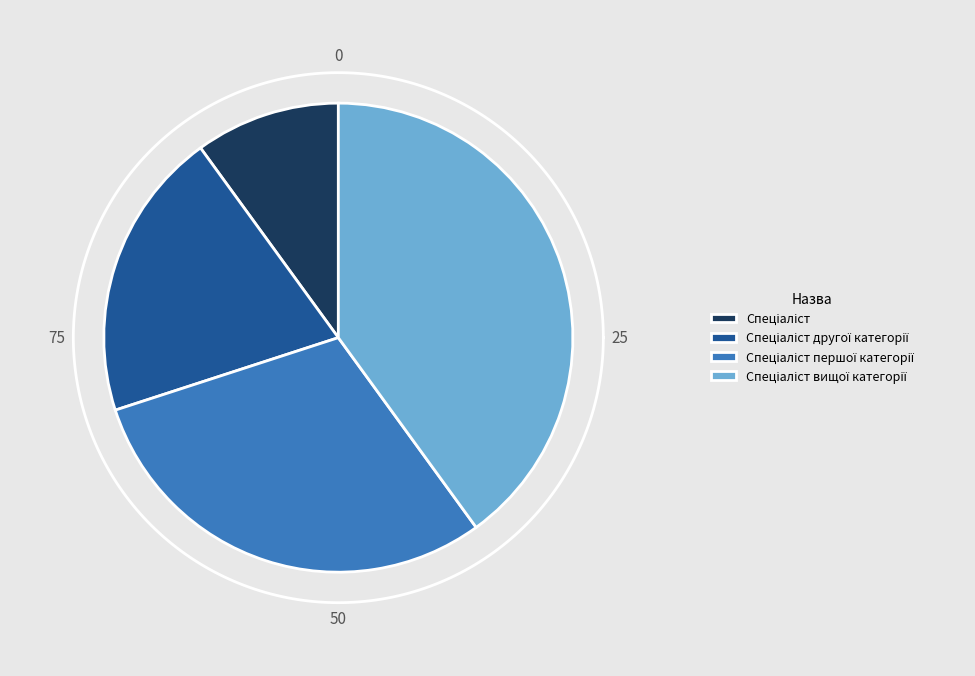

The Спеціаліст вищої категорії slice represents 40% of the pie. True or false?

True